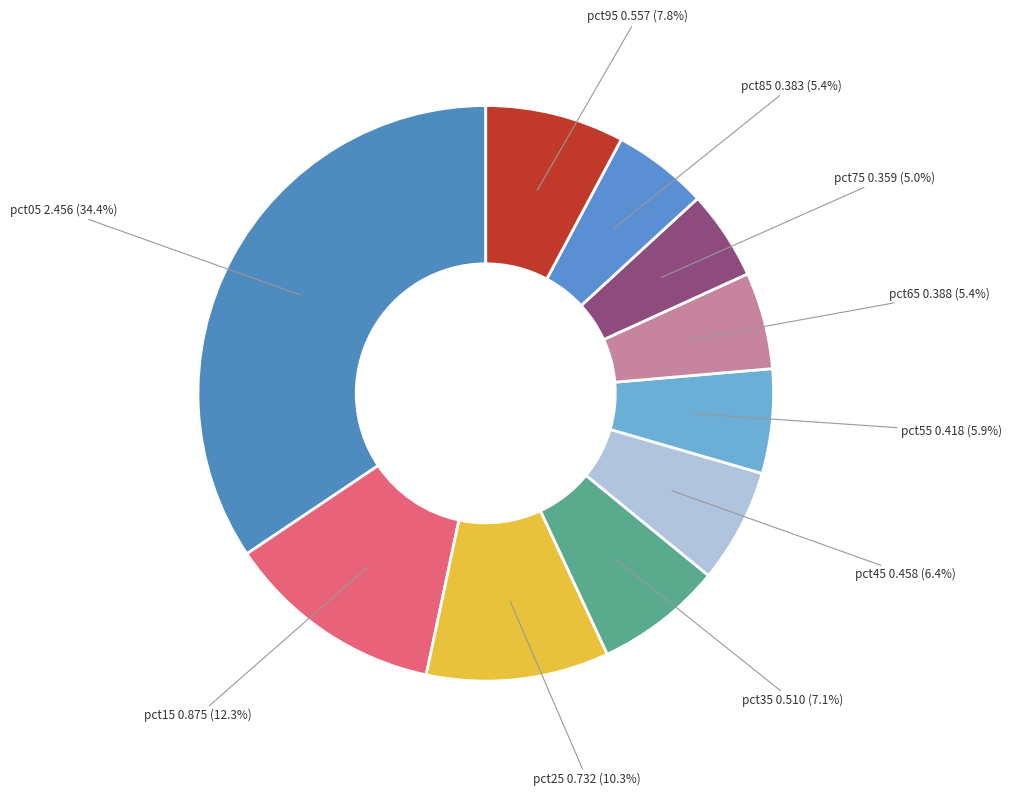

How many slices are in this pie chart?

10